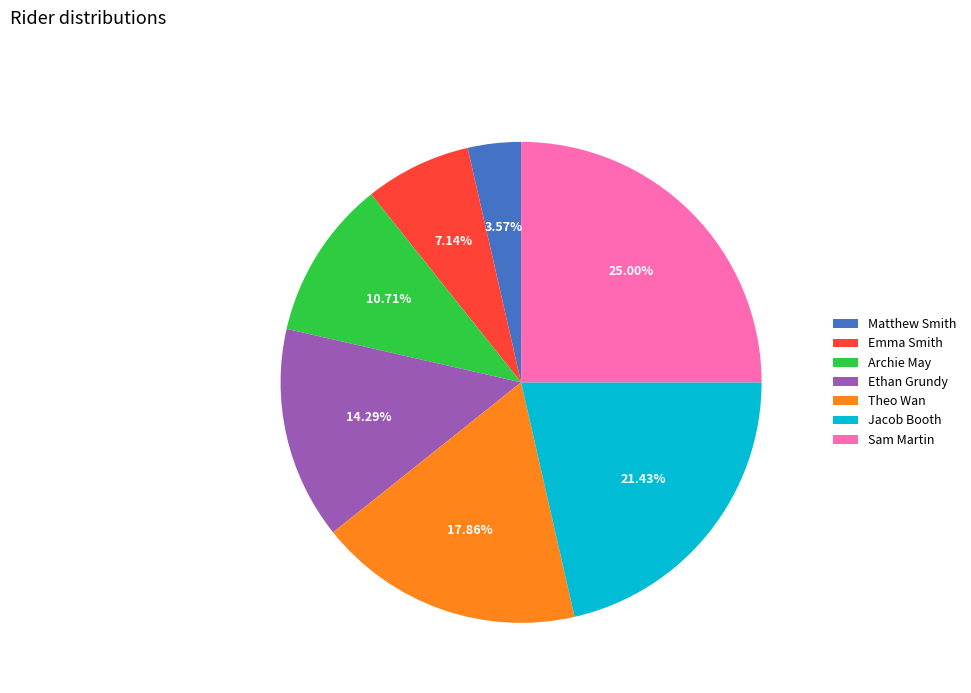

Is the sum of Theo Wan and Jacob Booth greater than half?

No